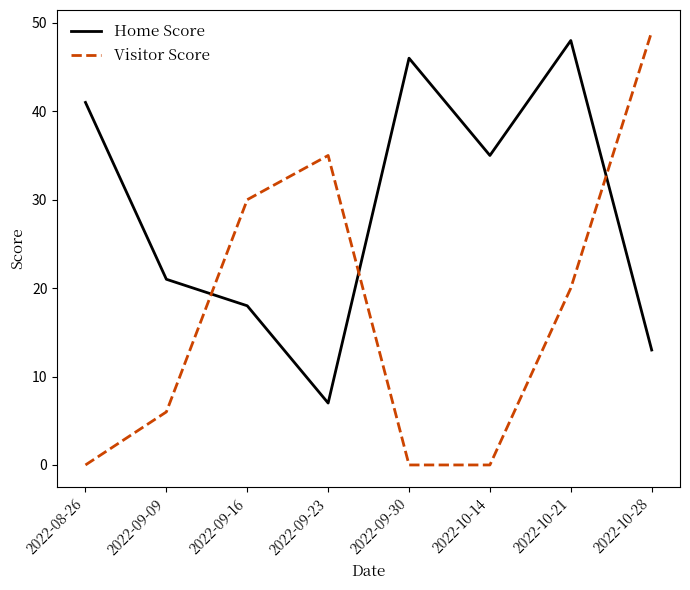

What are all the series names shown in the legend?

Home Score, Visitor Score